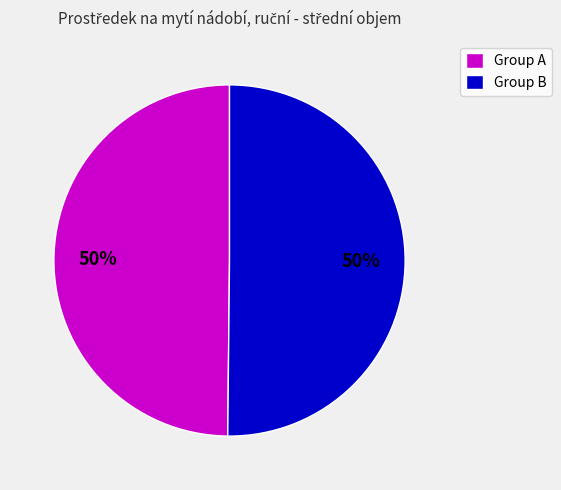

Combined, do Group B and Group A account for over 50%?

Yes